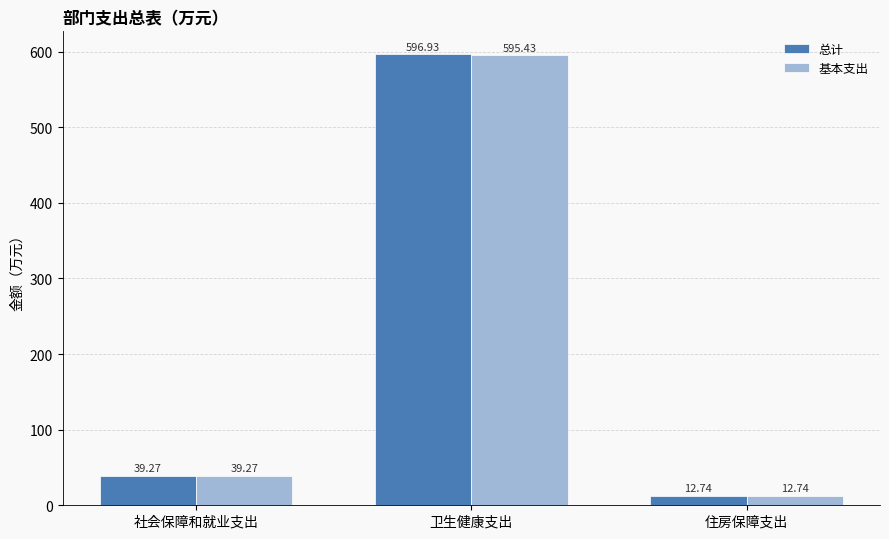

Rank the series by their maximum value, from highest to lowest.

总计, 基本支出